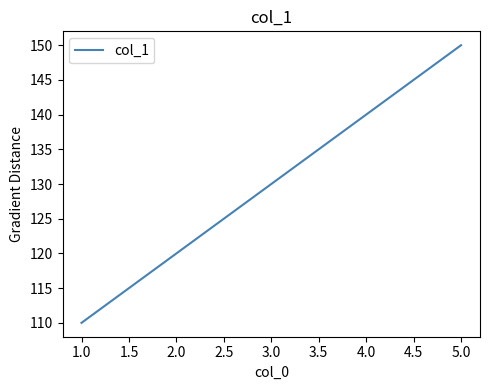

Which category has the lowest value across all series?

1.0